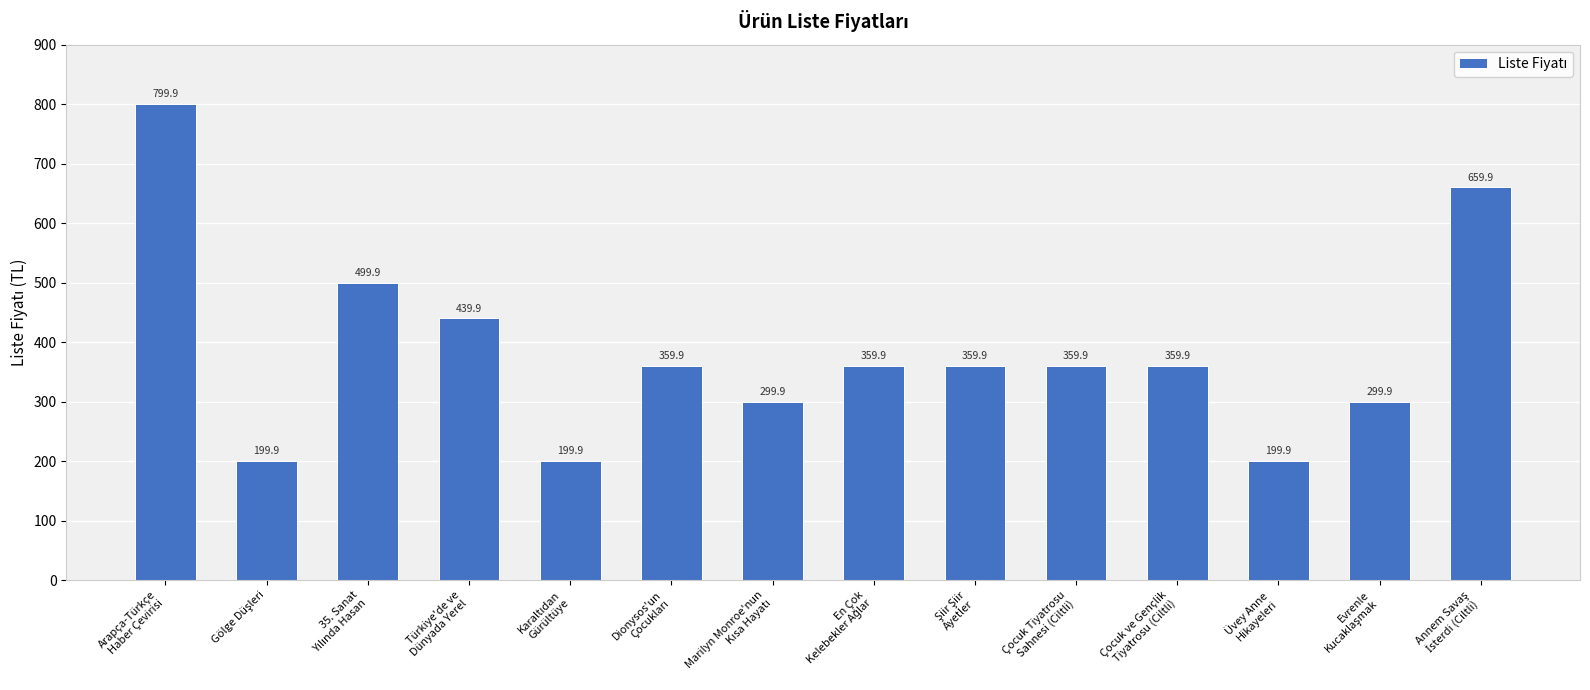

How many values exceed 359?

9